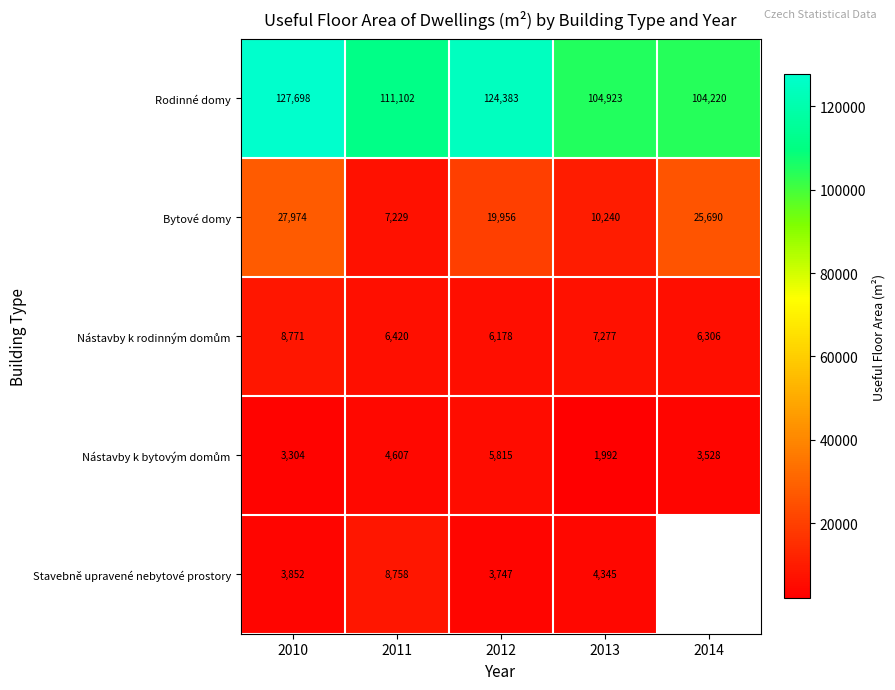

Is the value of Bytové domy at 2011 greater than the value of Stavebně upravené nebytové prostory at 2010?

Yes